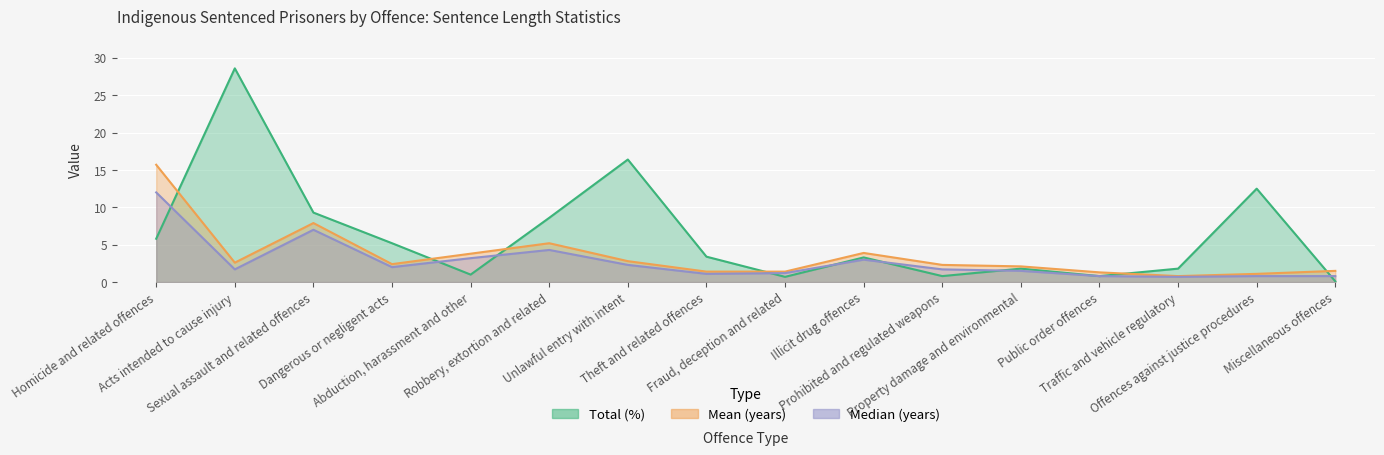

What is the average value of the Total (%) series?

6.3